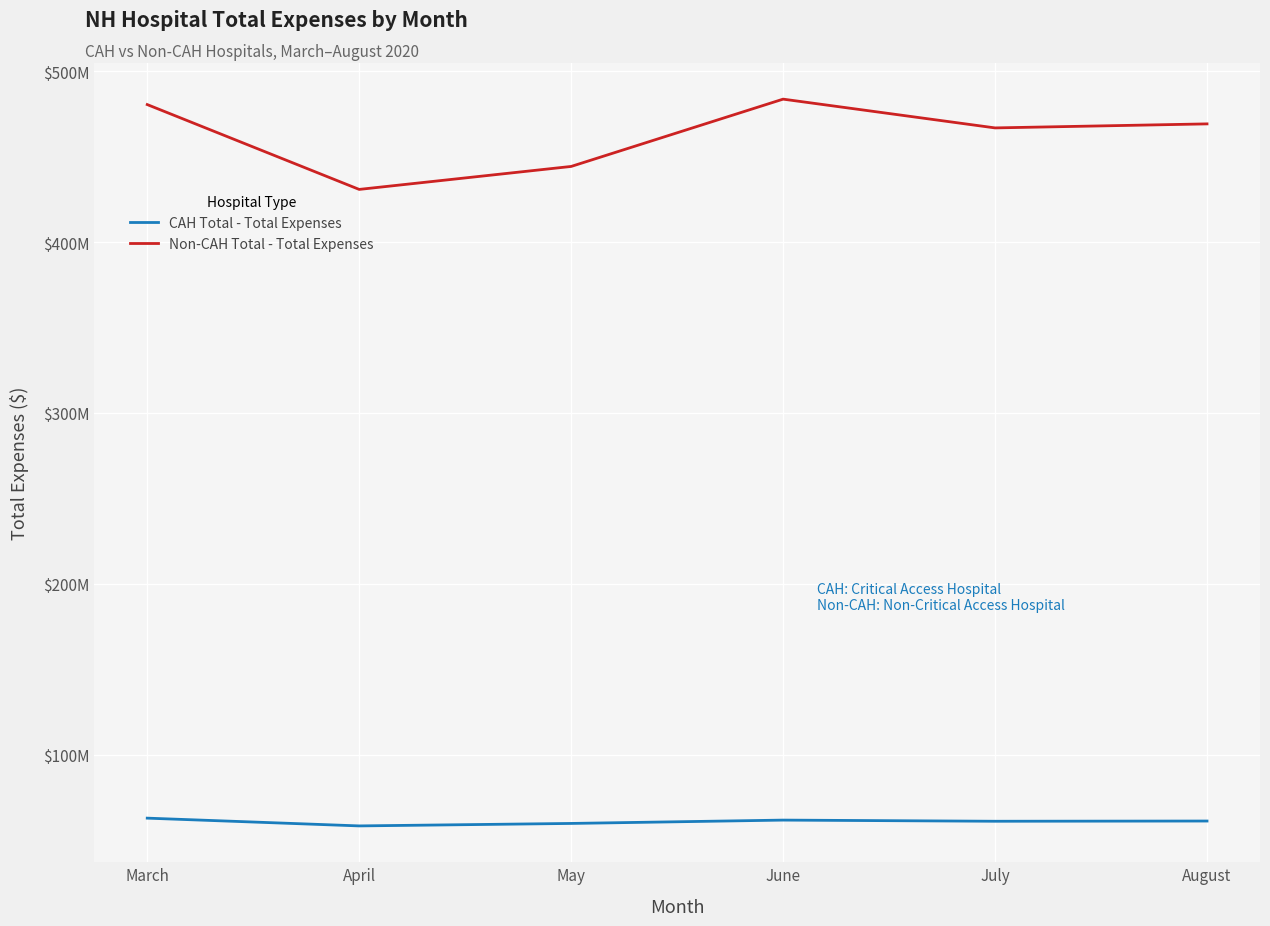

Which series changed the most between May and August?

Non-CAH Total - Total Expenses